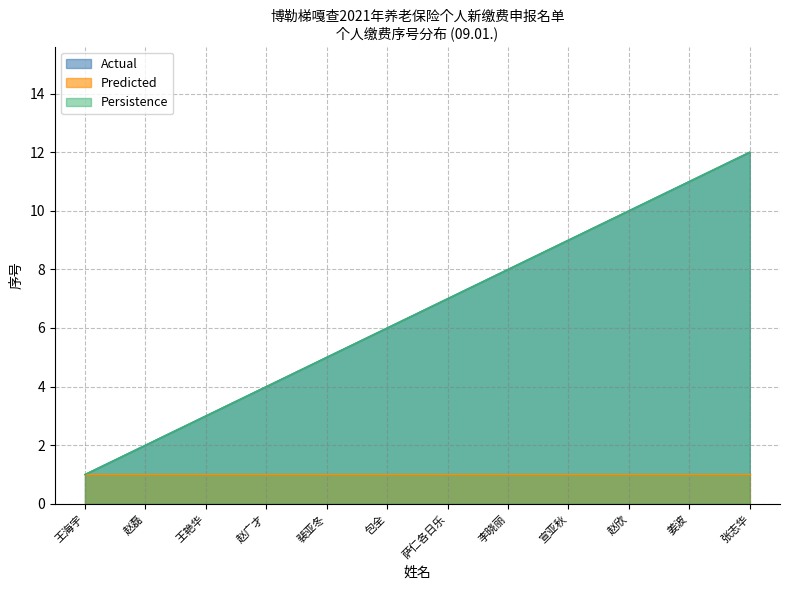

What is the total value across all series at 萨仁各日乐?

14